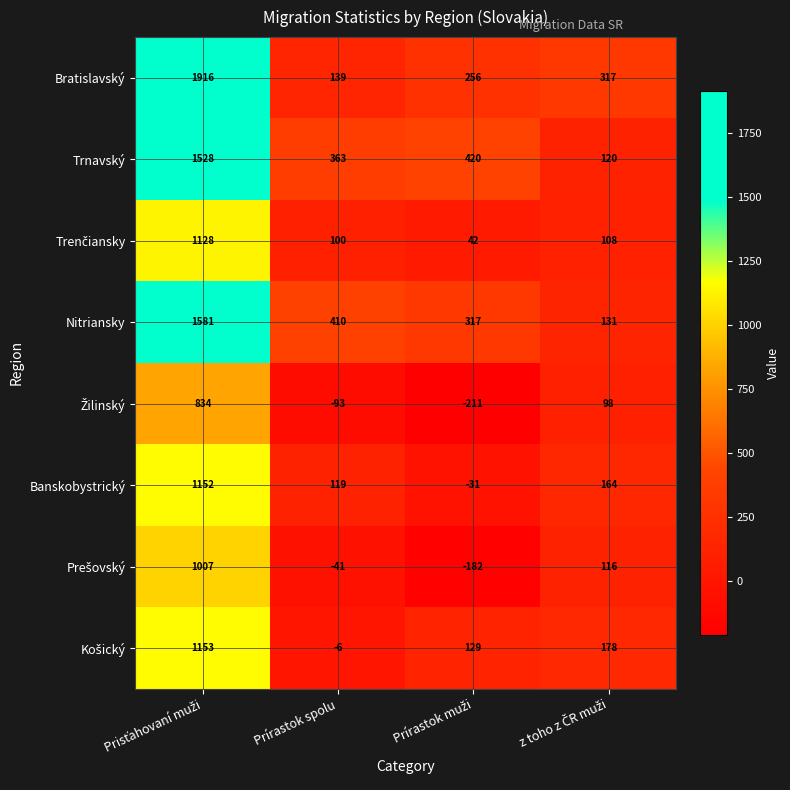

Which series has the largest total across all categories?

Bratislavský